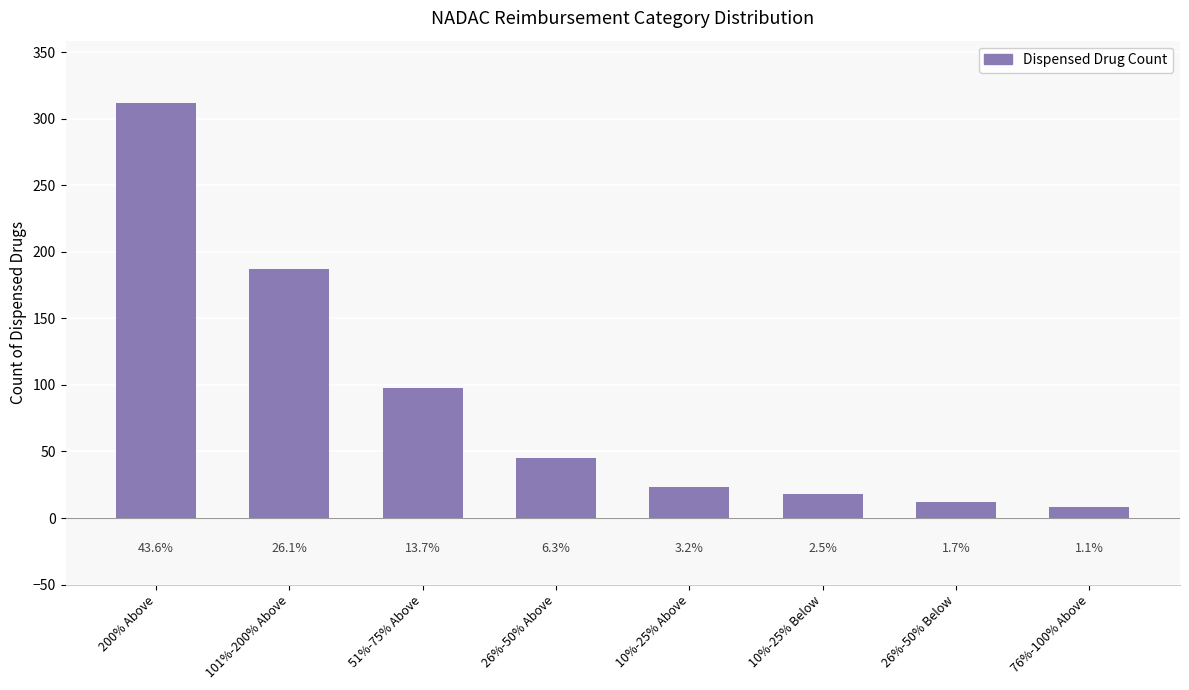

Between 10%-25% Below and 51%-75% Above, which is larger?

51%-75% Above